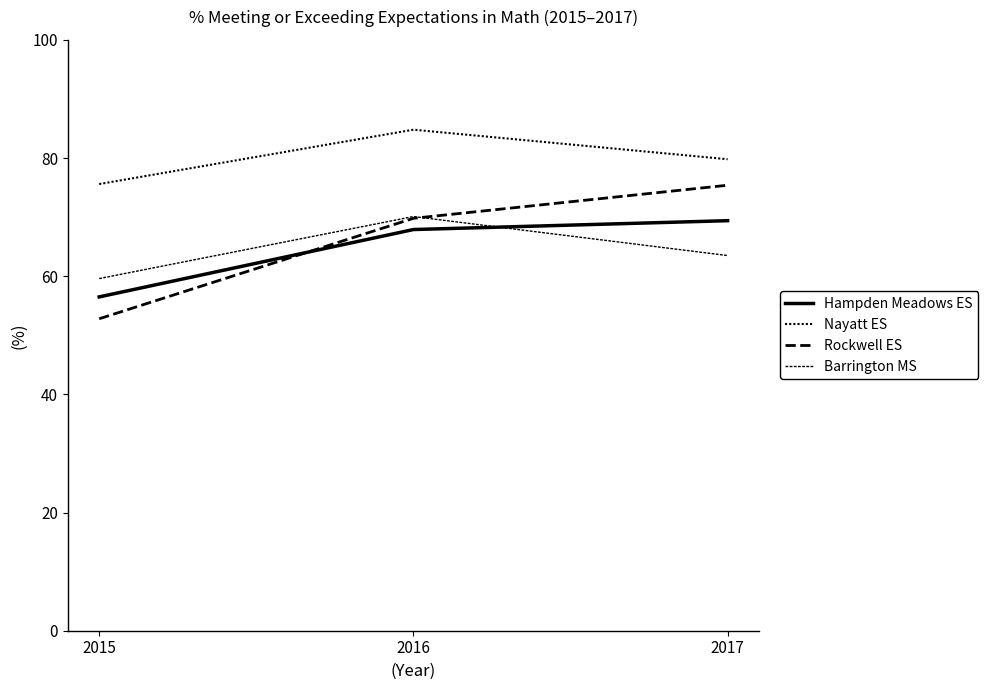

Reading left to right, extract all data points from this chart.

Hampden Meadows ES: 56.5	67.9	69.4
Nayatt ES: 75.6	84.8	79.8
Rockwell ES: 52.8	69.8	75.4
Barrington MS: 59.6	70.1	63.5